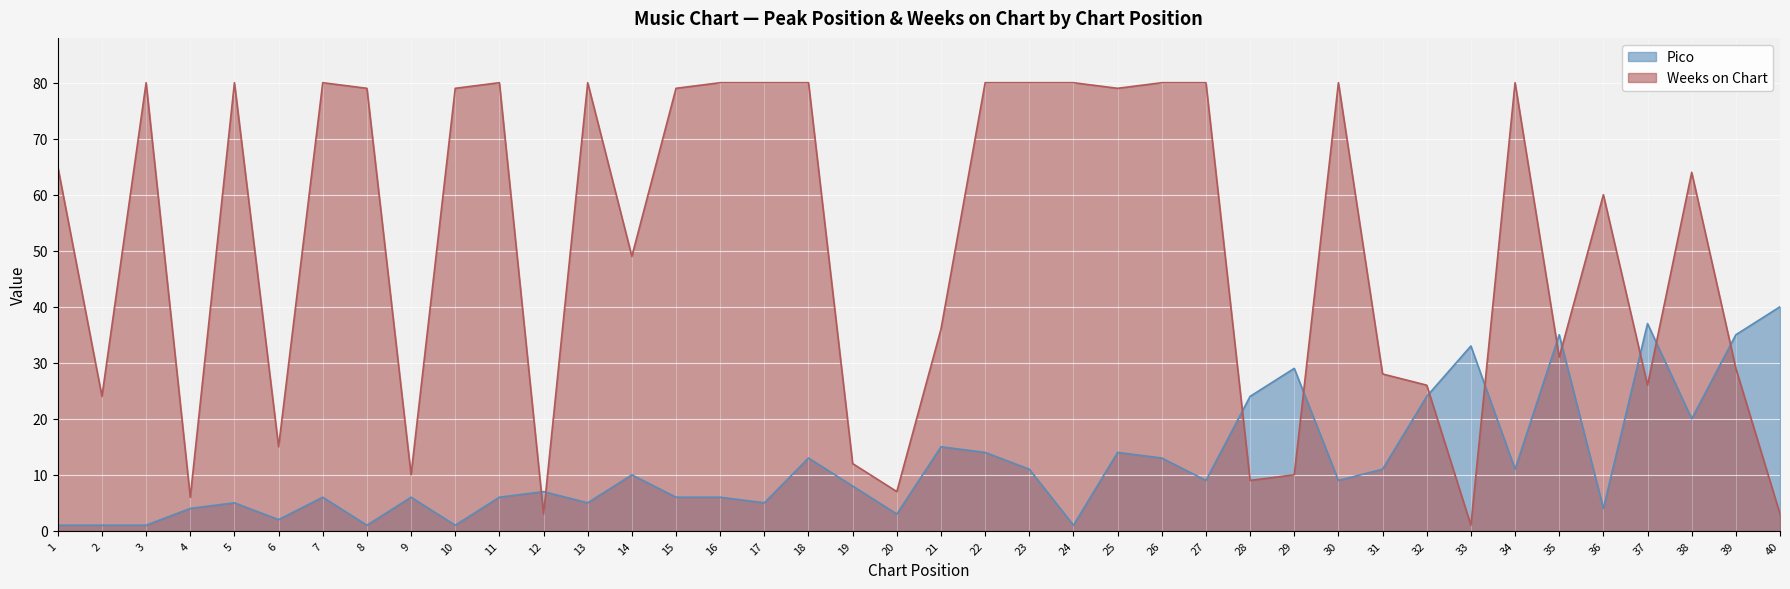

How many intersections are there between Pico and Weeks on Chart?

11